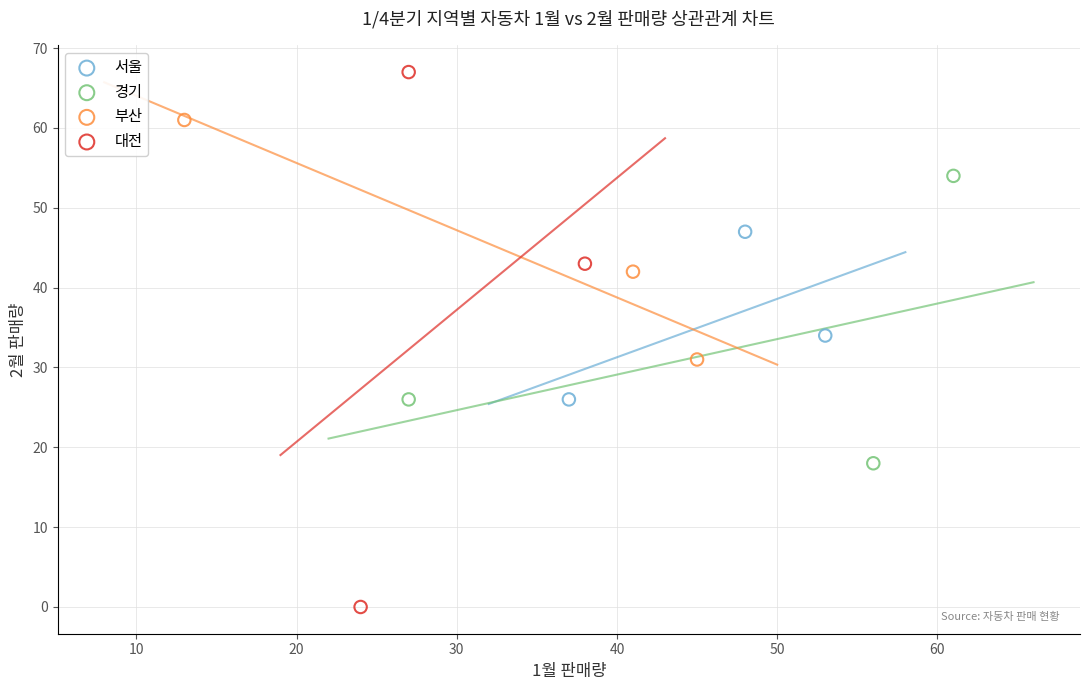

Which series has the widest spread of Y values?

대전